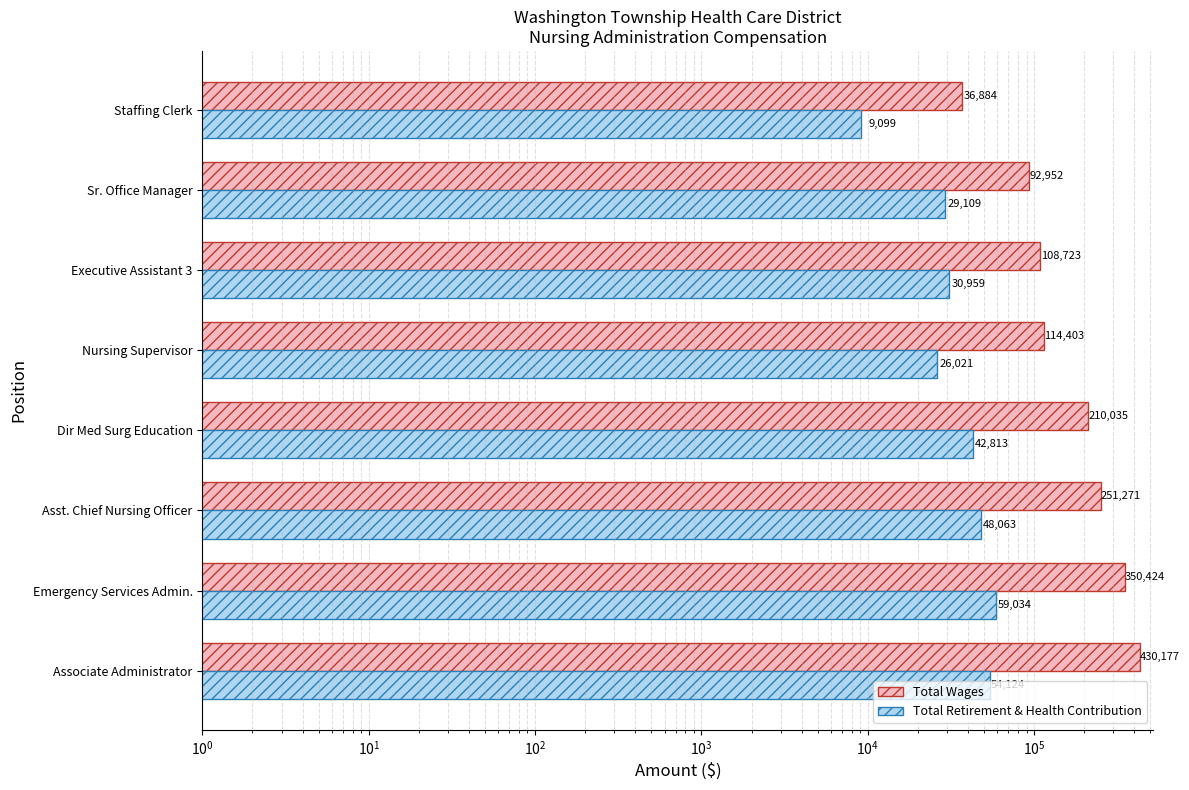

Is it true that Total Retirement & Health Contribution equals 11170 at Associate Administrator?

False